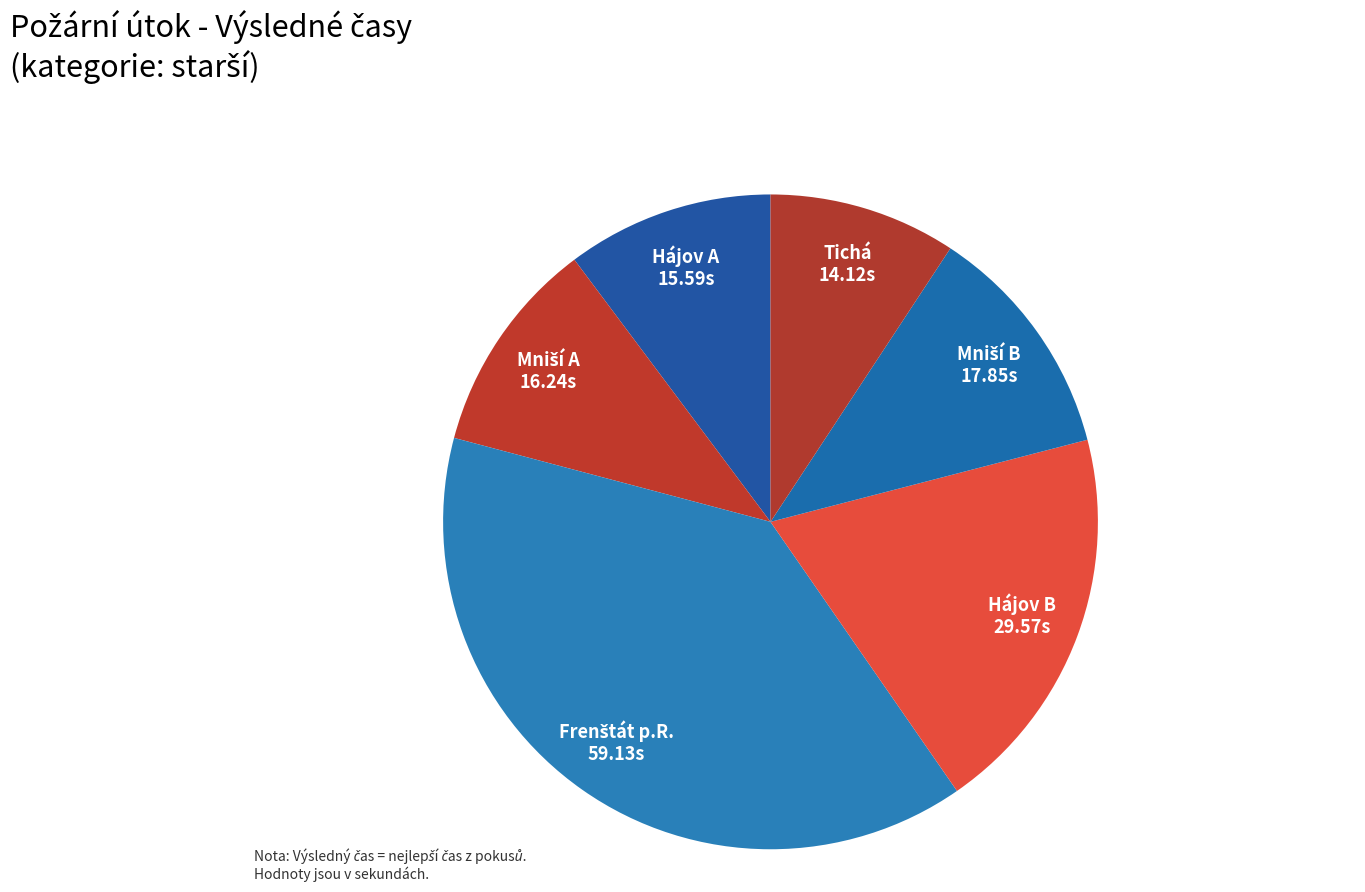

True or false: Tichá accounts for 1% of the total.

False